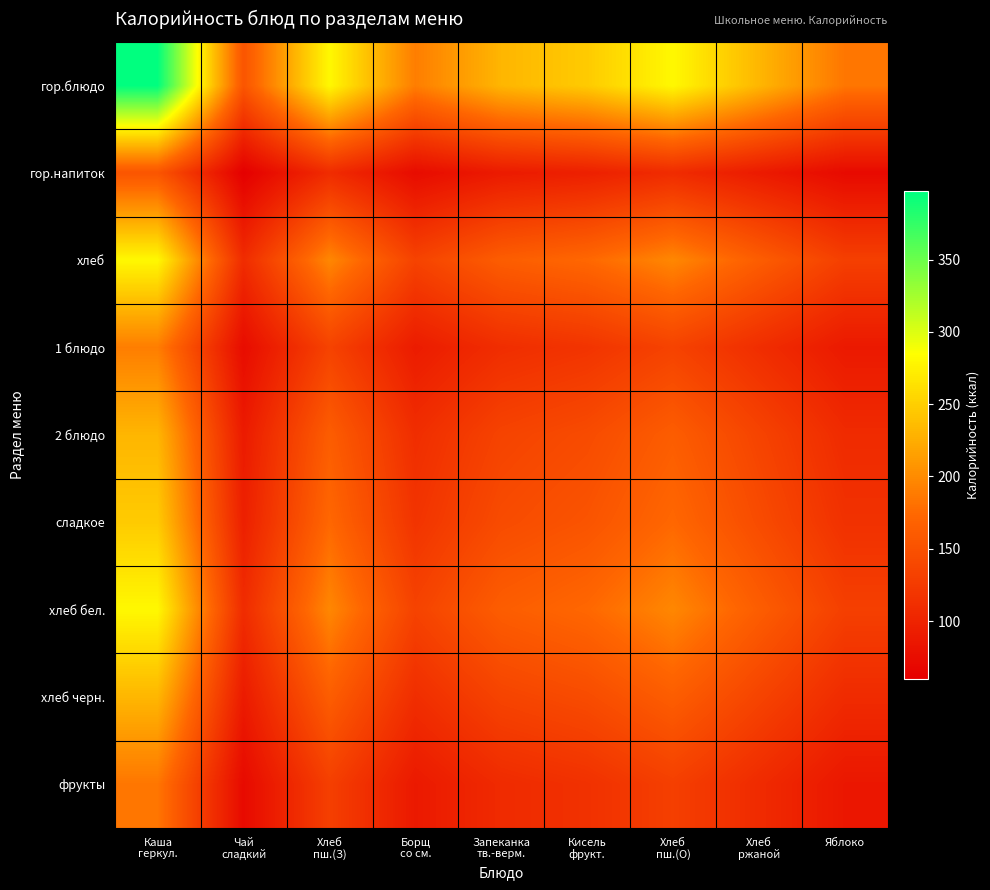

How many distinct data groups are displayed?

9